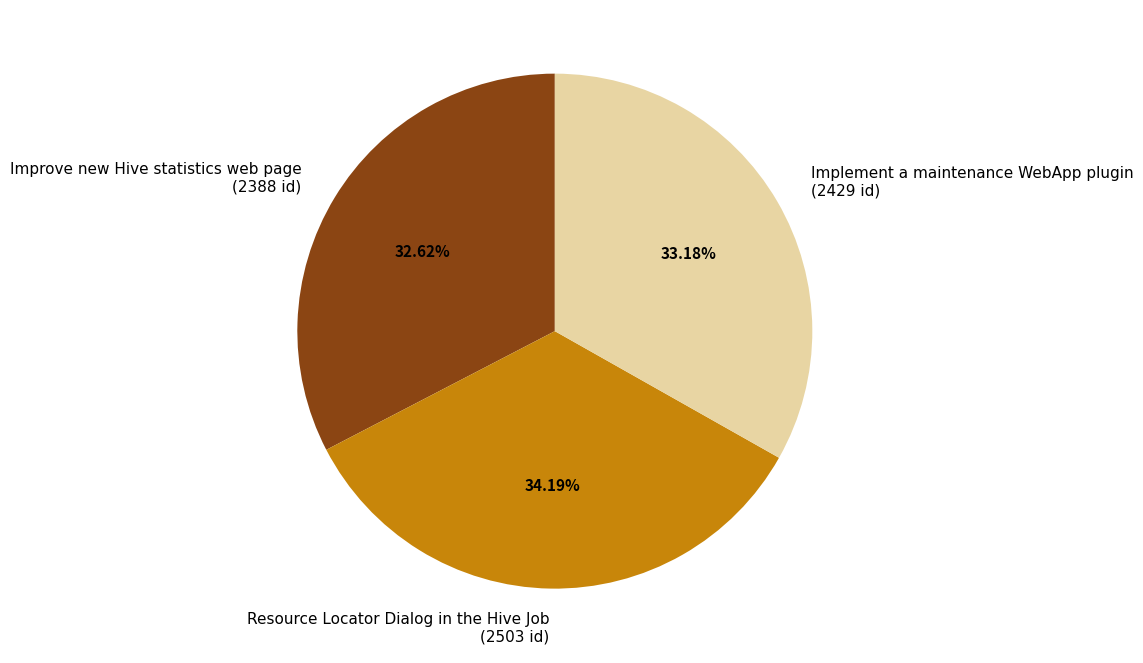

Does Resource Locator Dialog in the Hive Job account for over 50% of the chart?

No